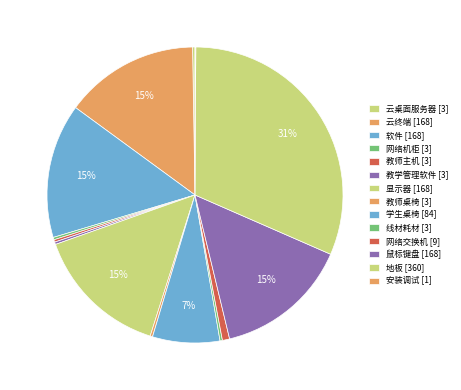

To the nearest percent, what portion does 网络交换机 represent?

1%